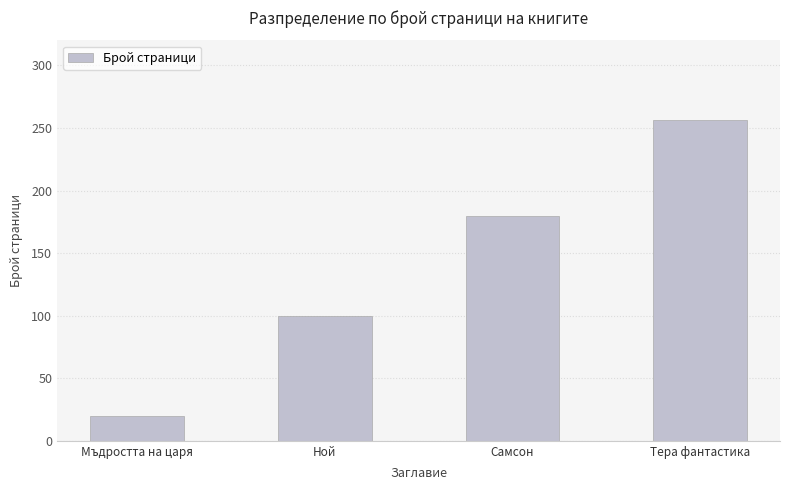

What is the value of the 4th bar from the left?

256